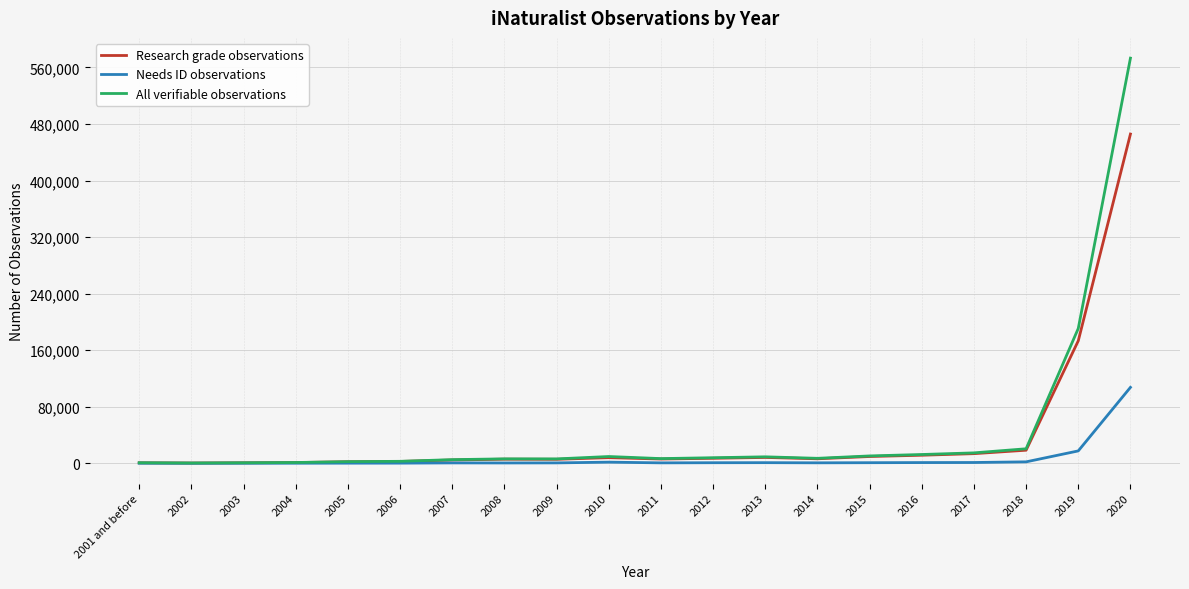

Is it true that All verifiable observations equals 365 at 2002?

True